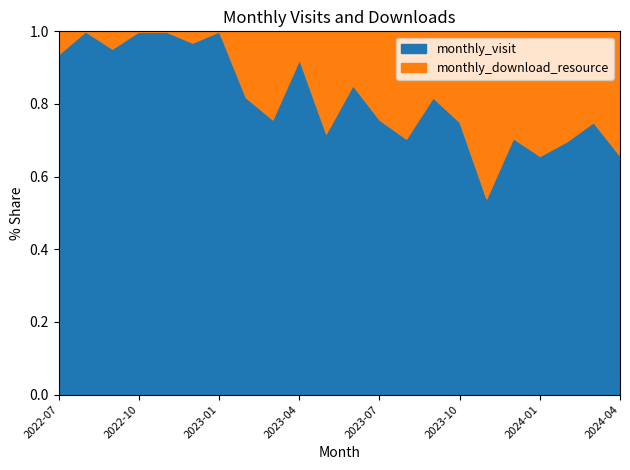

Between 2022-12 and 2023-05, which is larger?

2022-12